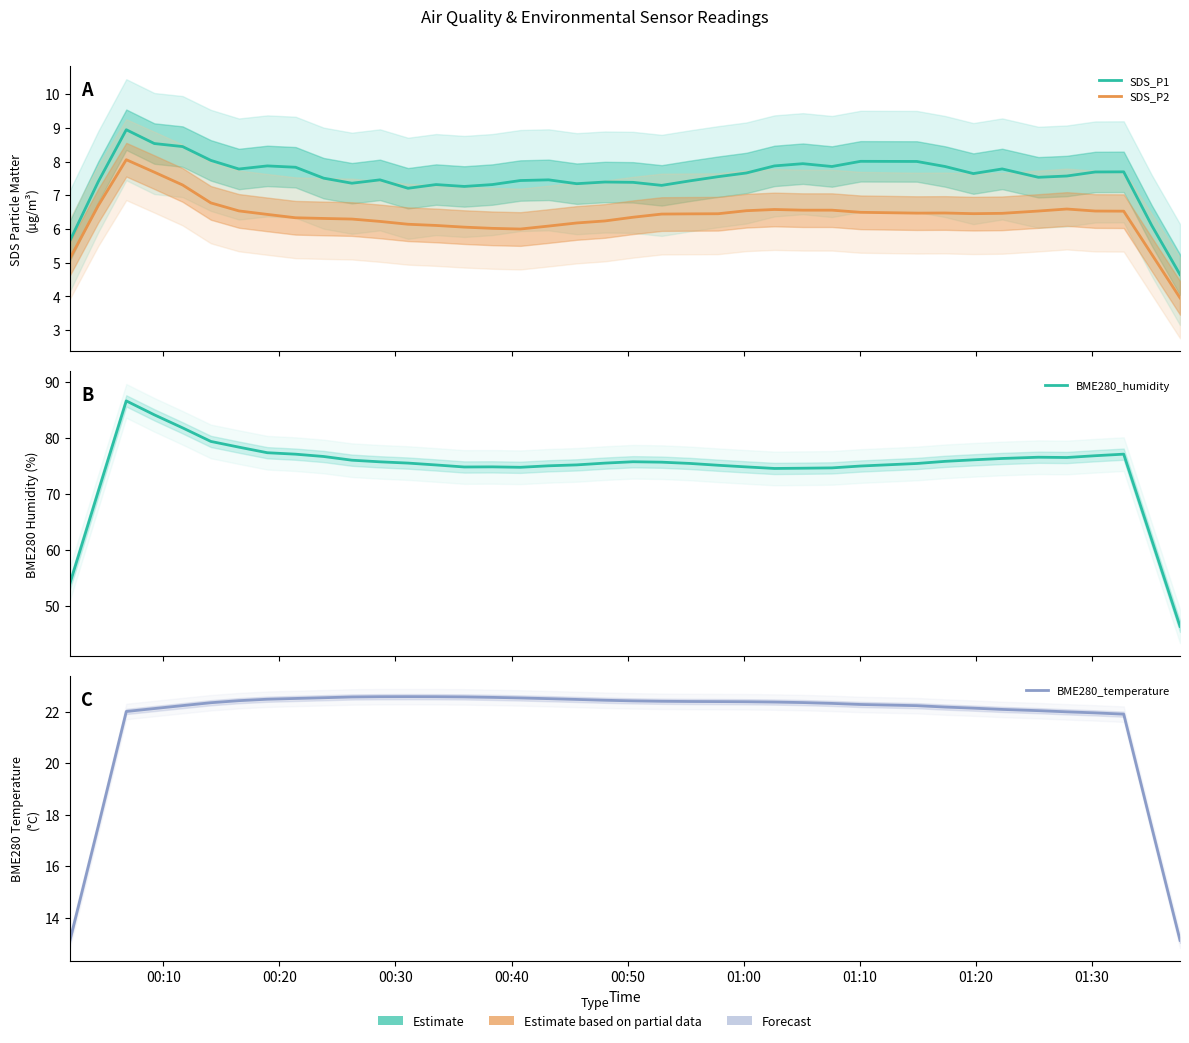

True or false: SDS_P2 has more than 0 interior local peaks.

True